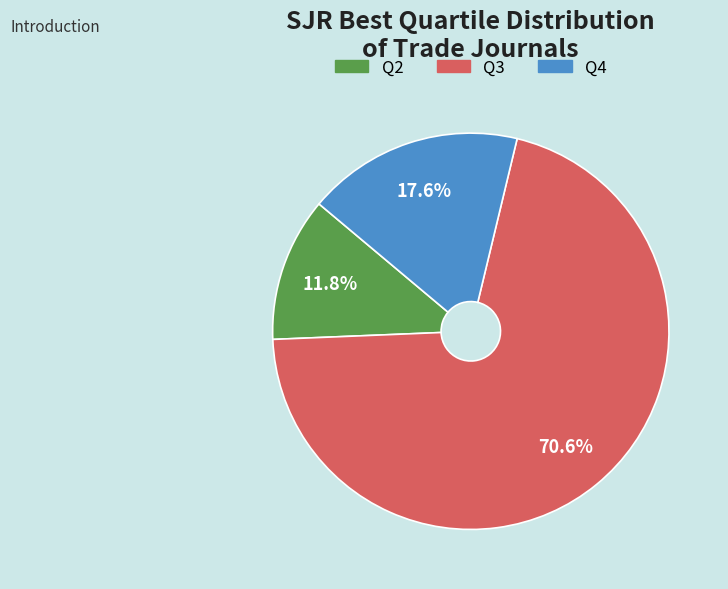

Is it true that Q2 is 12% of the pie?

True